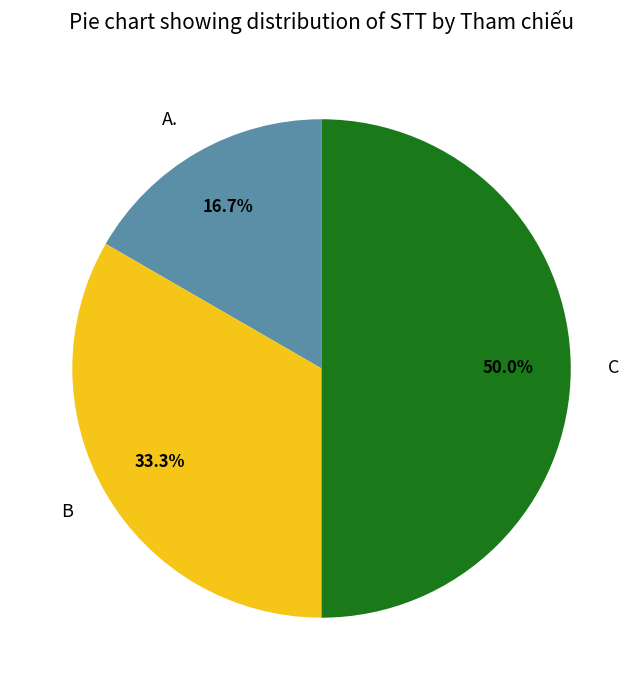

To the nearest percent, what portion does C represent?

50%